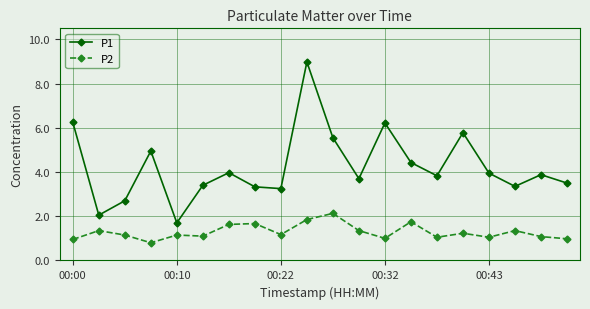

True or false: P1 and P2 cross at least once.

False